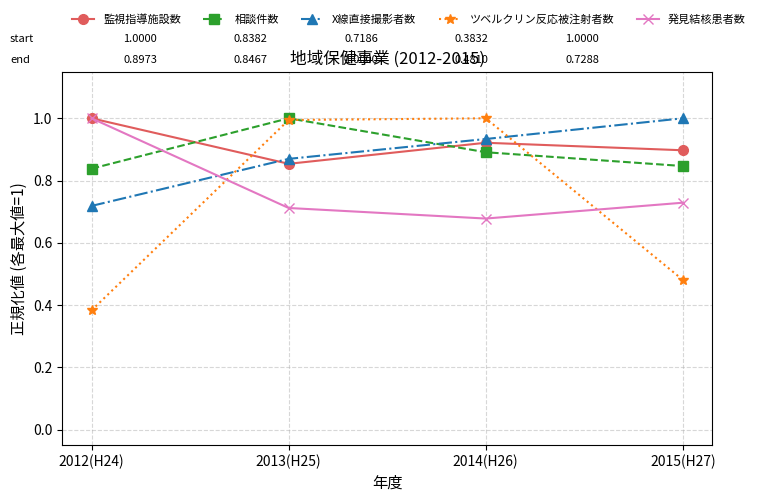

True or false: ツベルクリン反応被注射者数 has a value of 0.7 at 2015(H27).

False